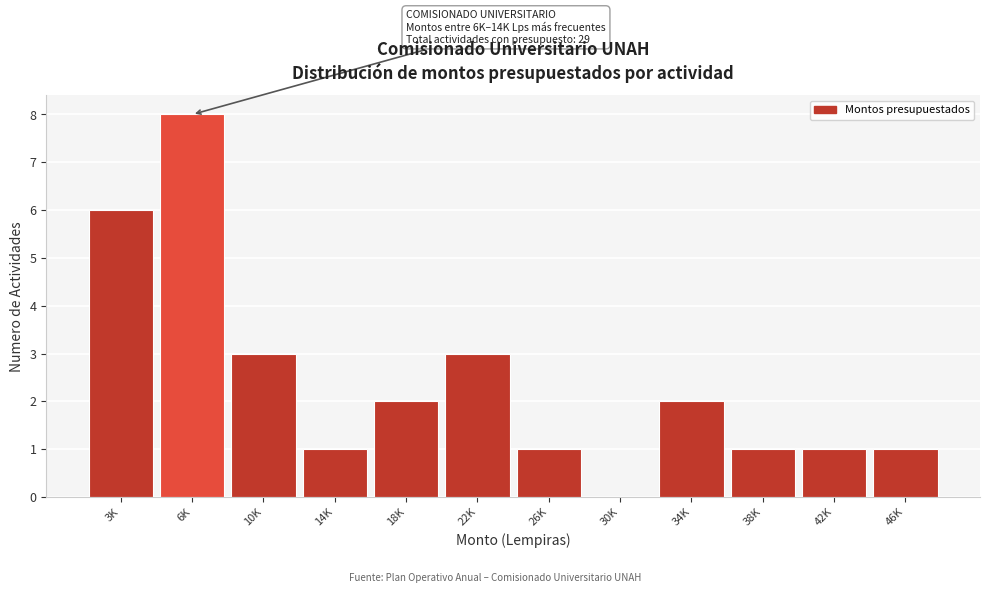

Reading right to left, list all the values displayed in this chart.

46K=1	42K=1	38K=1	34K=2	30K=0	26K=1	22K=3	18K=2	14K=1	10K=3	6K=8	3K=6